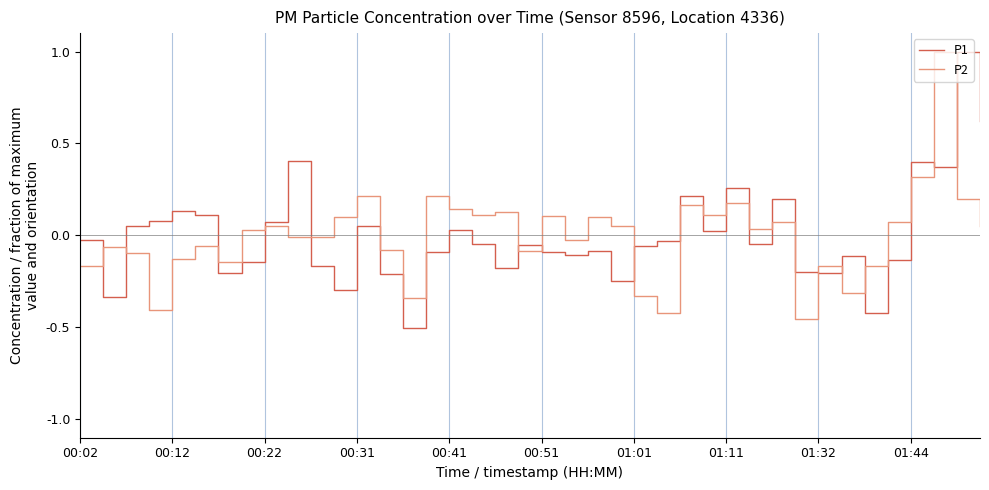

After their last crossing, which series has the higher values: P1 or P2?

P1